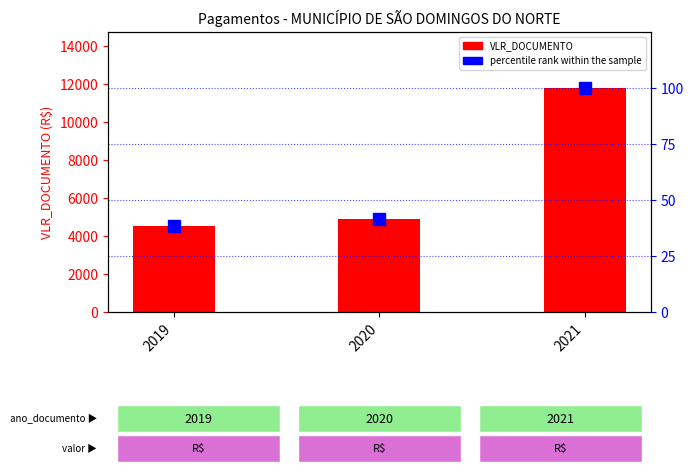

At which label is VLR_DOCUMENTO closest to 8160?

2020